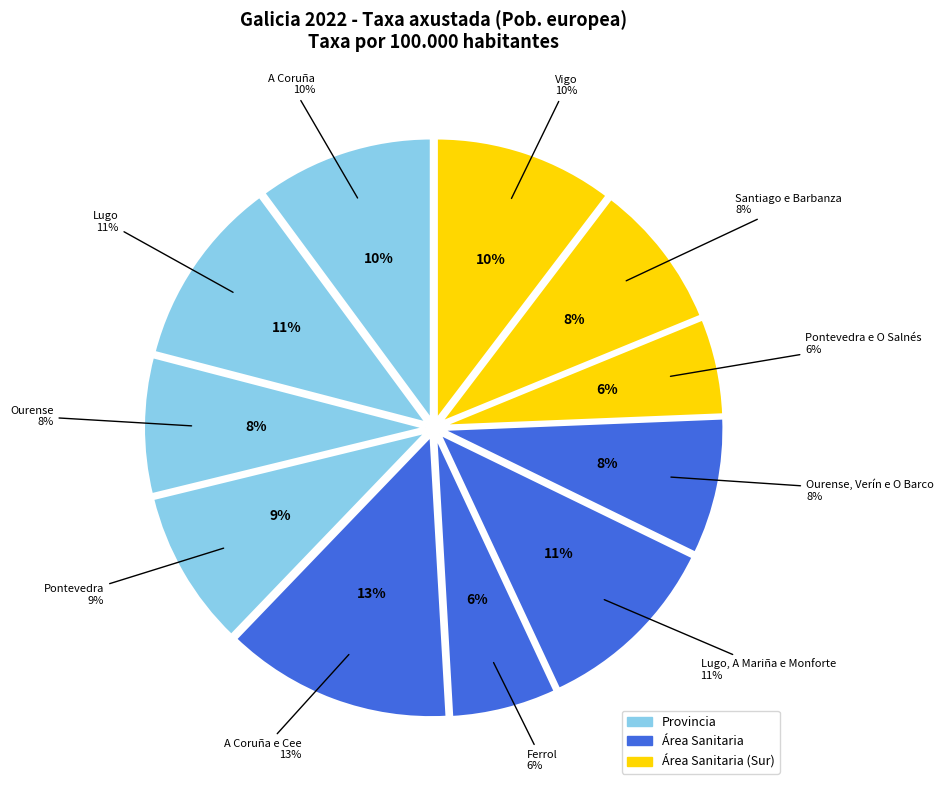

How many segments does this pie chart have?

11